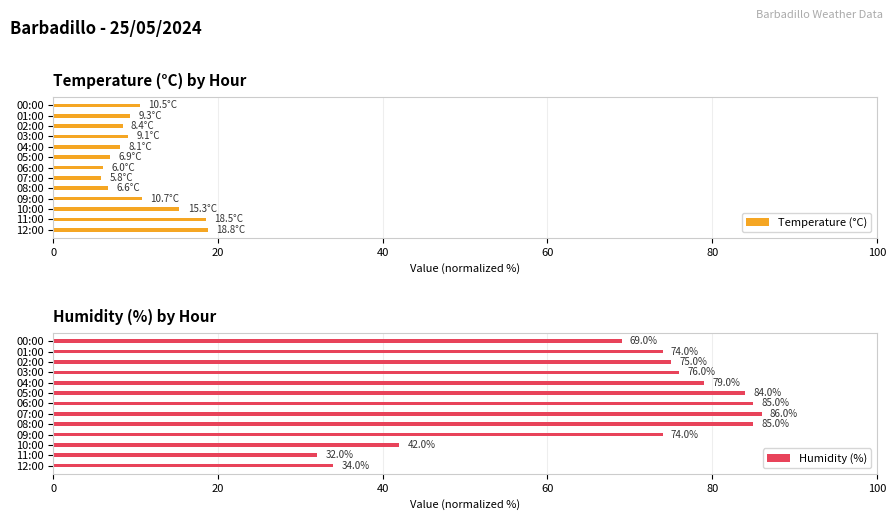

The Temperature (°C) series shows 2.8 at 07:00. True or false?

False